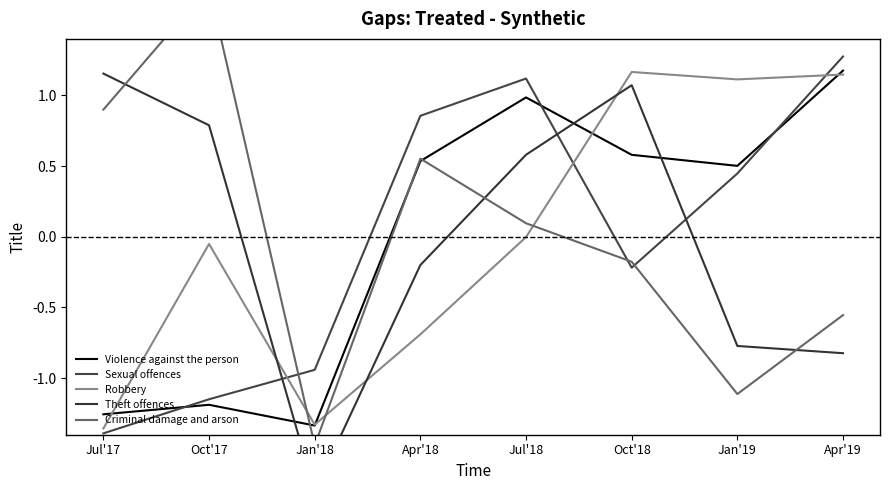

Reading left to right, extract all data points from this chart.

Violence against the person: -1.3	-1.2	-1.3	0.5	1.0	0.6	0.5	1.2
Sexual offences: -1.4	-1.1	-0.9	0.9	1.1	-0.2	0.4	1.3
Robbery: -1.4	-0.1	-1.3	-0.7	-0.0	1.2	1.1	1.1
Theft offences: 1.2	0.8	-1.8	-0.2	0.6	1.1	-0.8	-0.8
Criminal damage and arson: 0.9	1.8	-1.5	0.6	0.1	-0.2	-1.1	-0.6